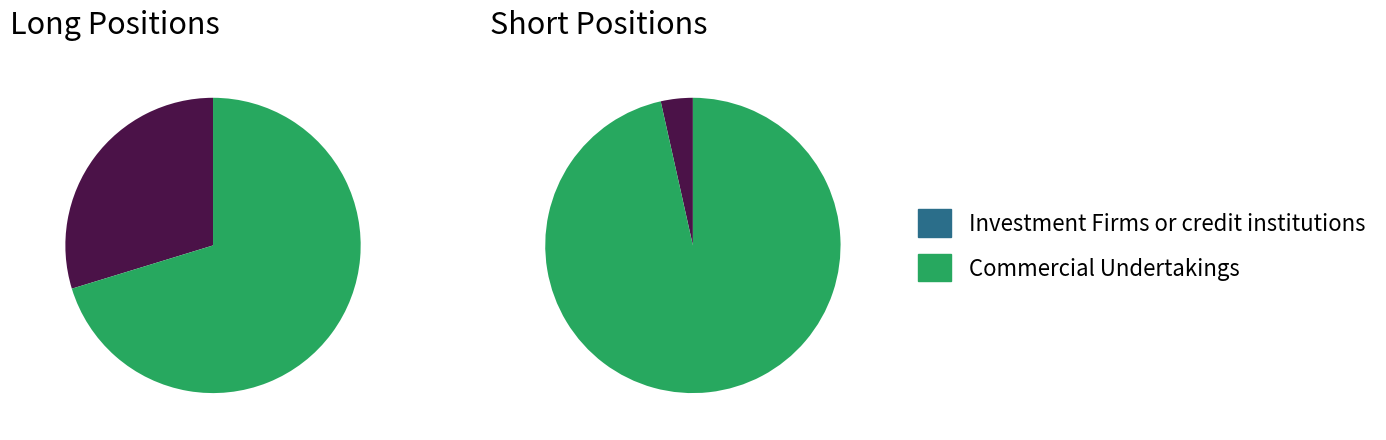

Combined, do Investment Firms or credit institutions and Operators with compliance obligations account for over 50%?

No